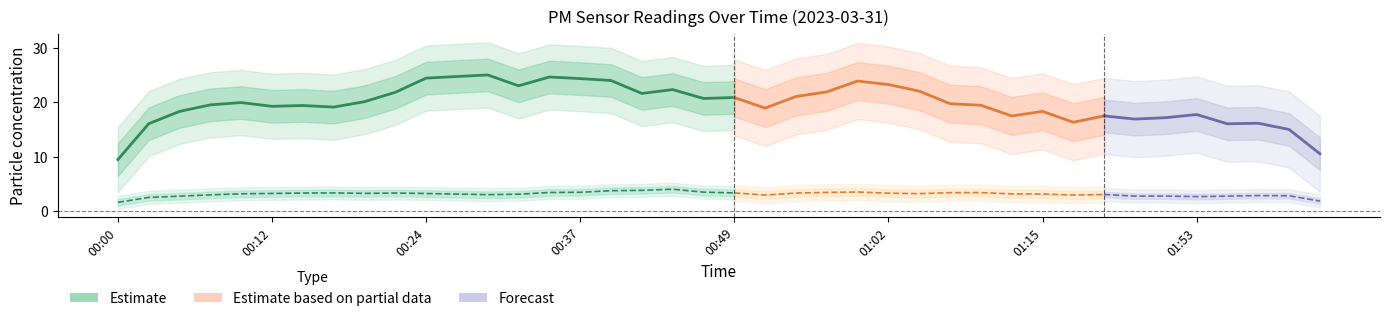

What is the difference between the second highest and minimum values in the P2 series?

1.6